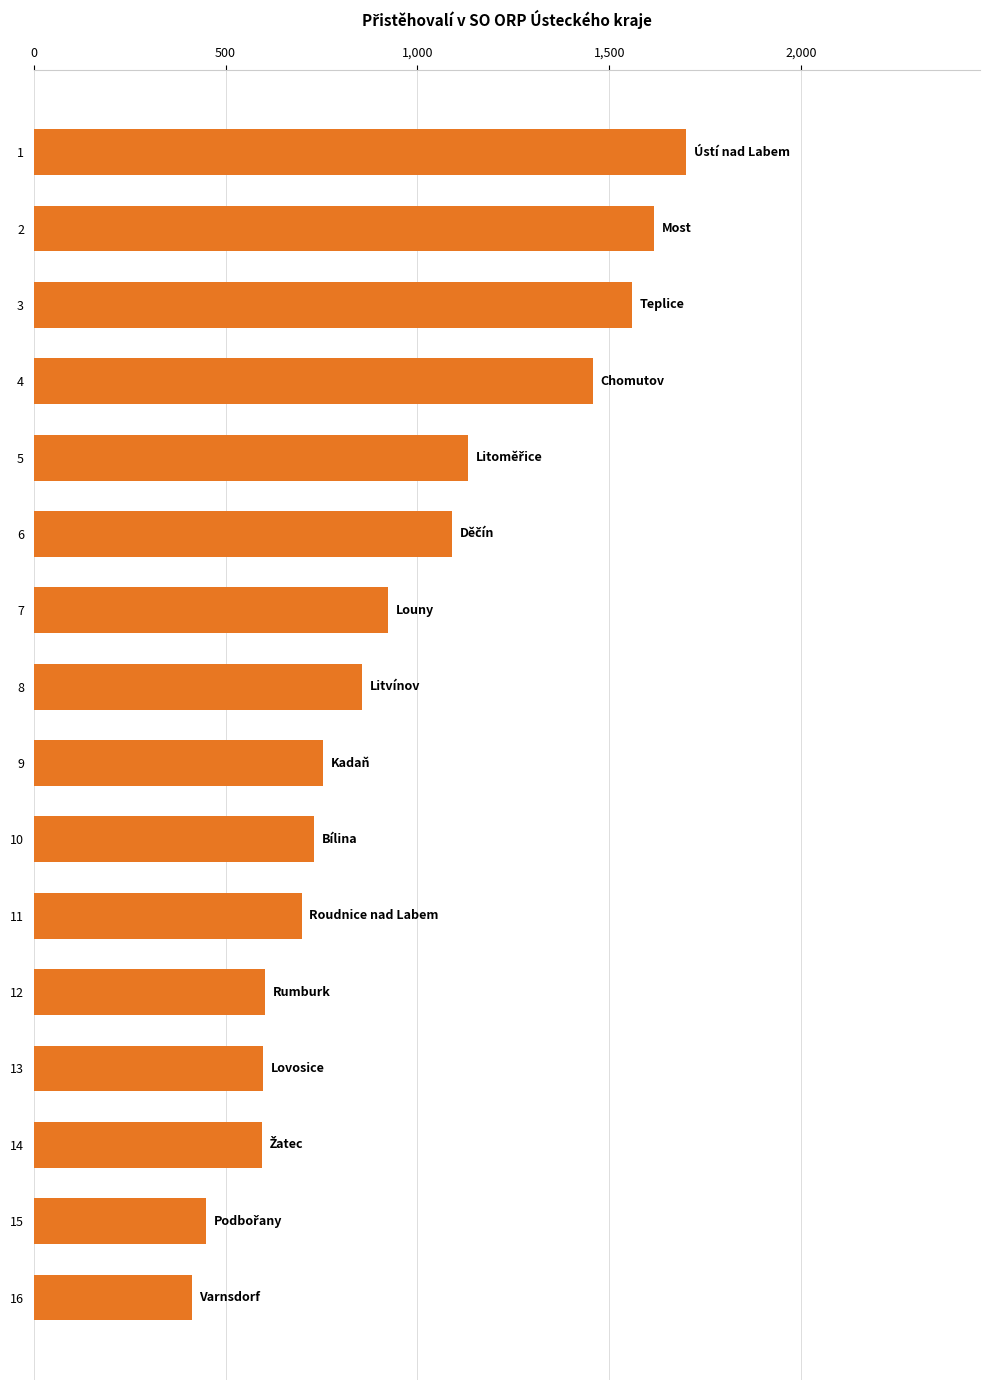

At which category does the chart reach its minimum across all series?

16